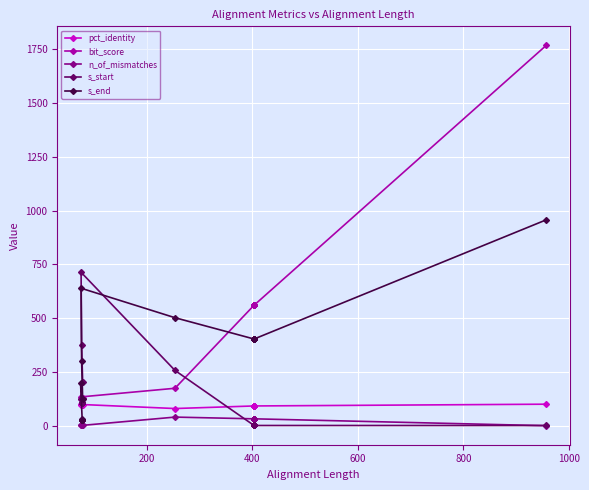

Which series has the largest total across all categories?

bit_score